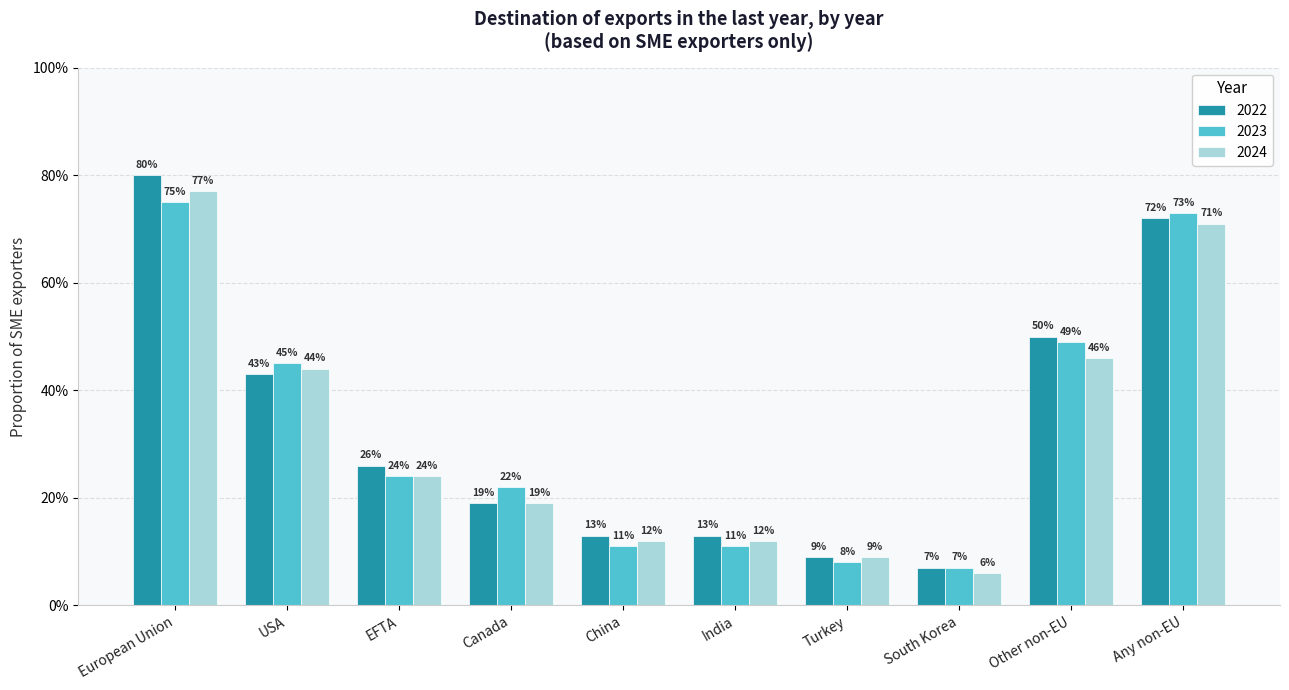

Which series changed the most between European Union and USA?

2022